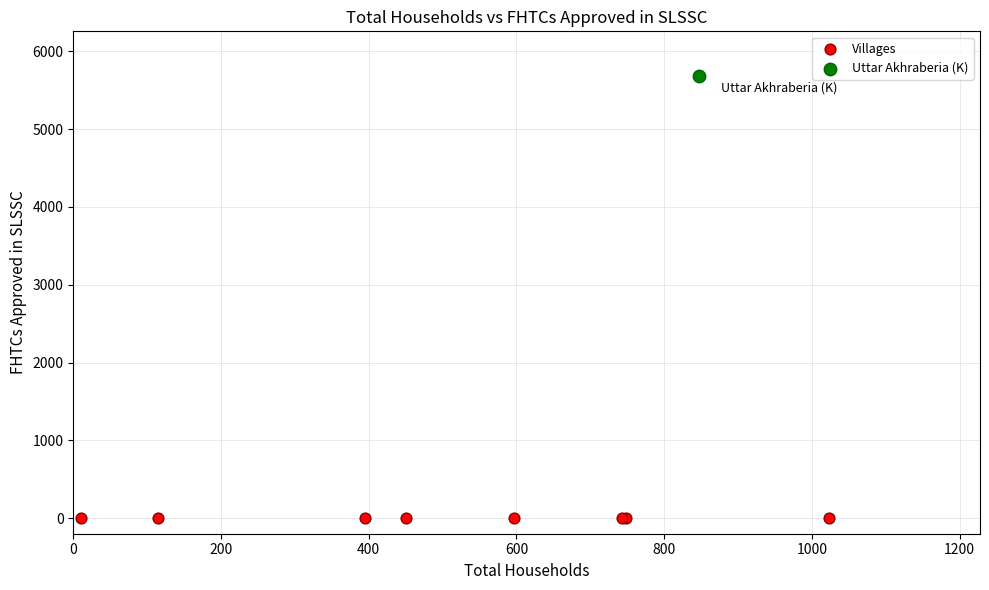

Which series contains the highest Y value?

Uttar Akhraberia (K)